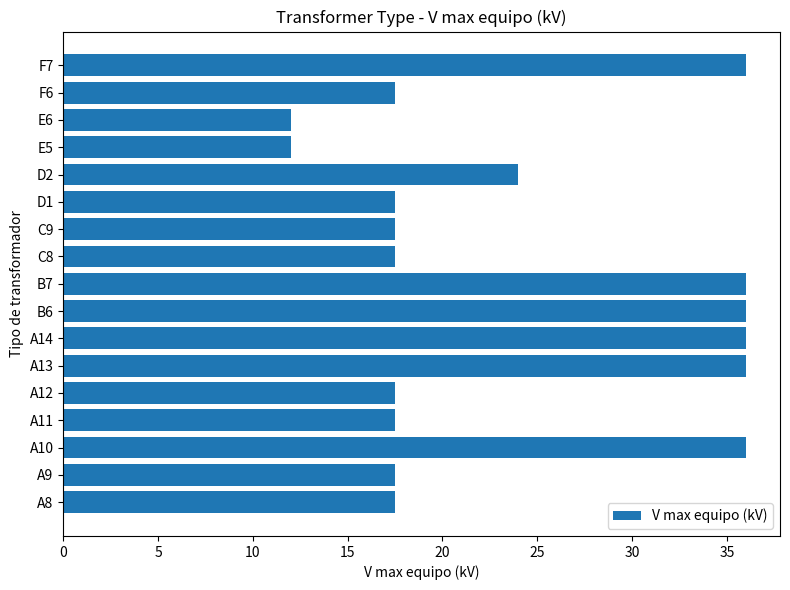

What is the minimum value shown in the chart?

12.0